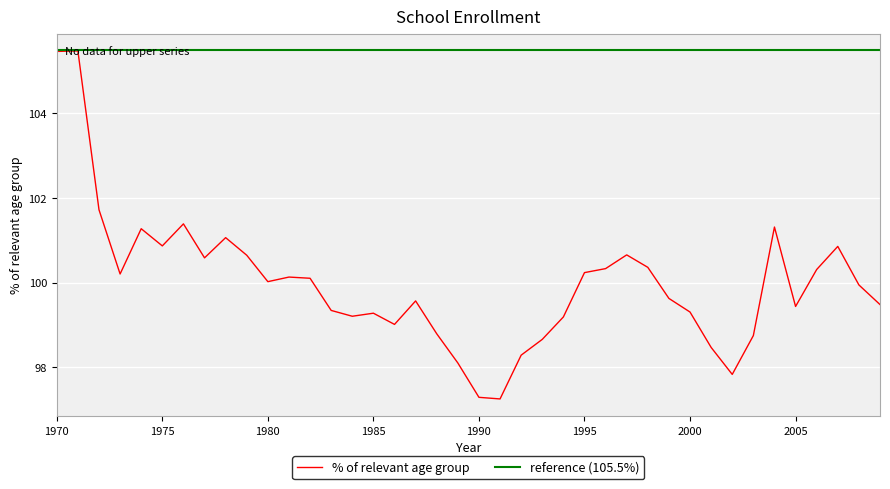

Which label corresponds to the largest value in the chart?

1971